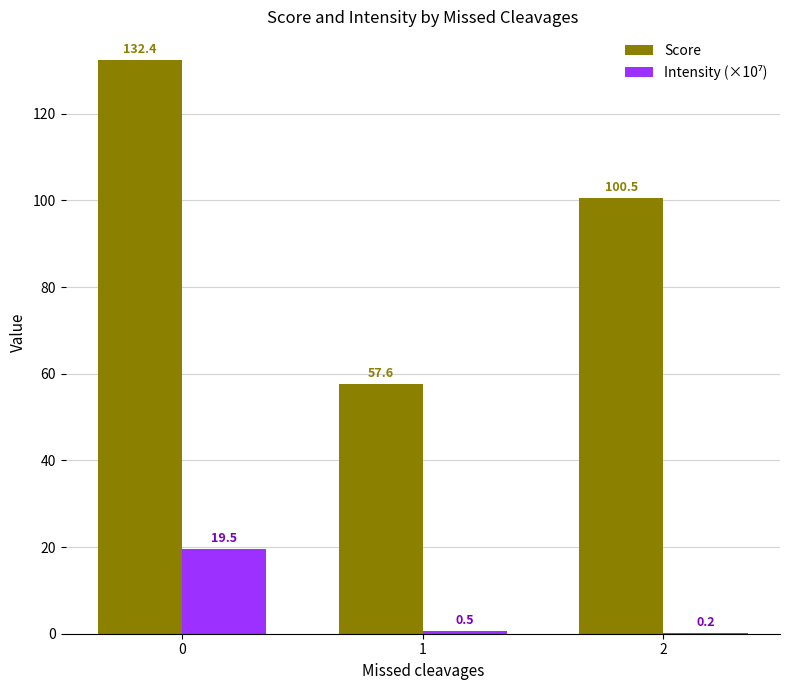

What is the sum of the Score values at 2 and 1?

158.1